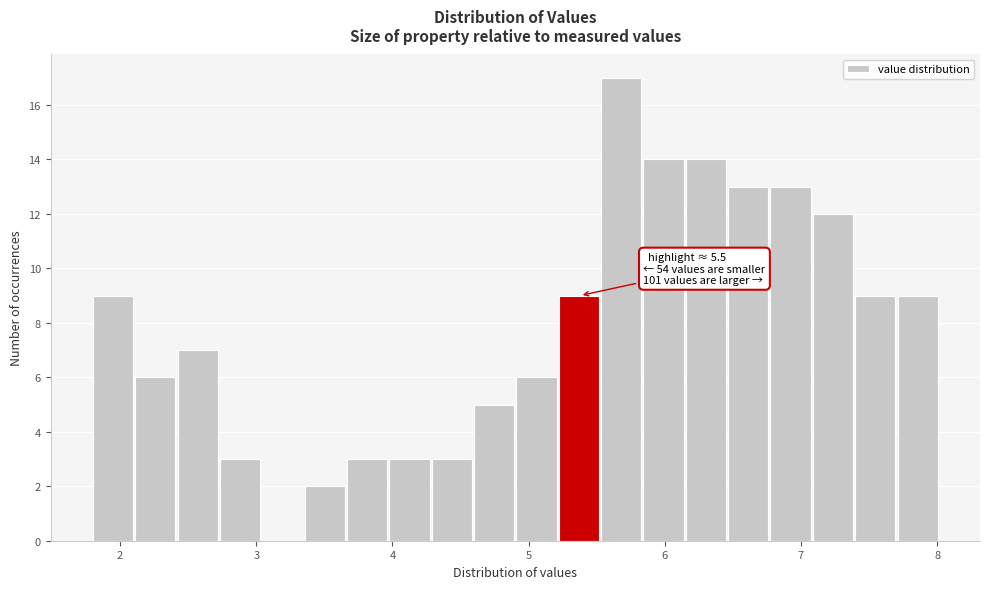

Around what value on the x-axis is the tallest bar? Give the approximate position of its centre, as read against the axis.

5.7